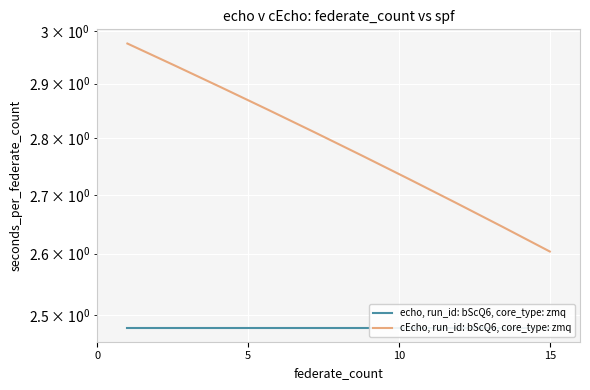

True or false: echo, run_id: bScQ6, core_type: zmq and cEcho, run_id: bScQ6, core_type: zmq cross at least once.

False